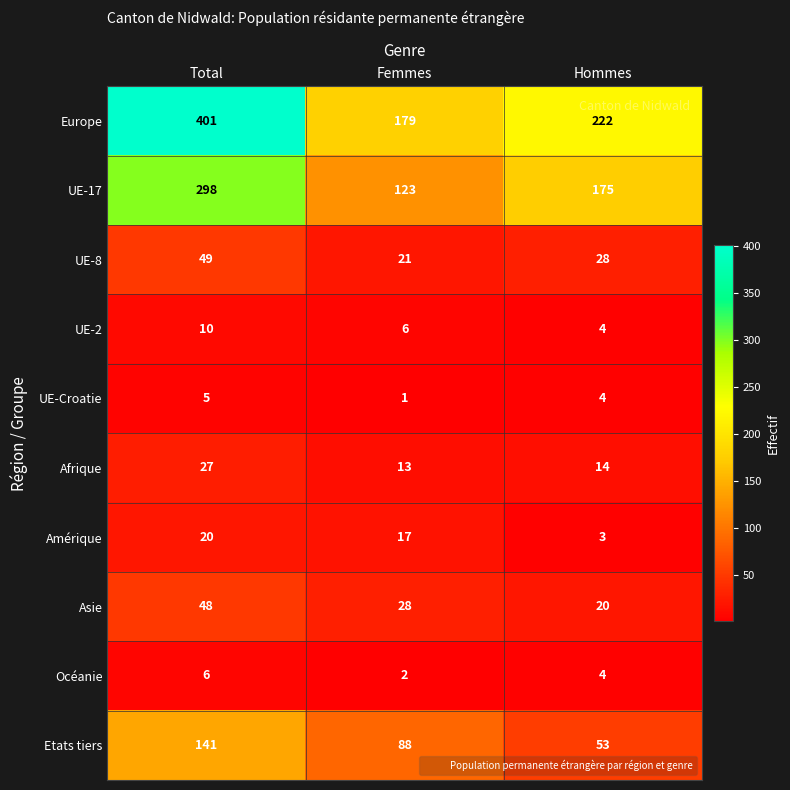

The value of Amérique at Hommes is 2. True or false?

False